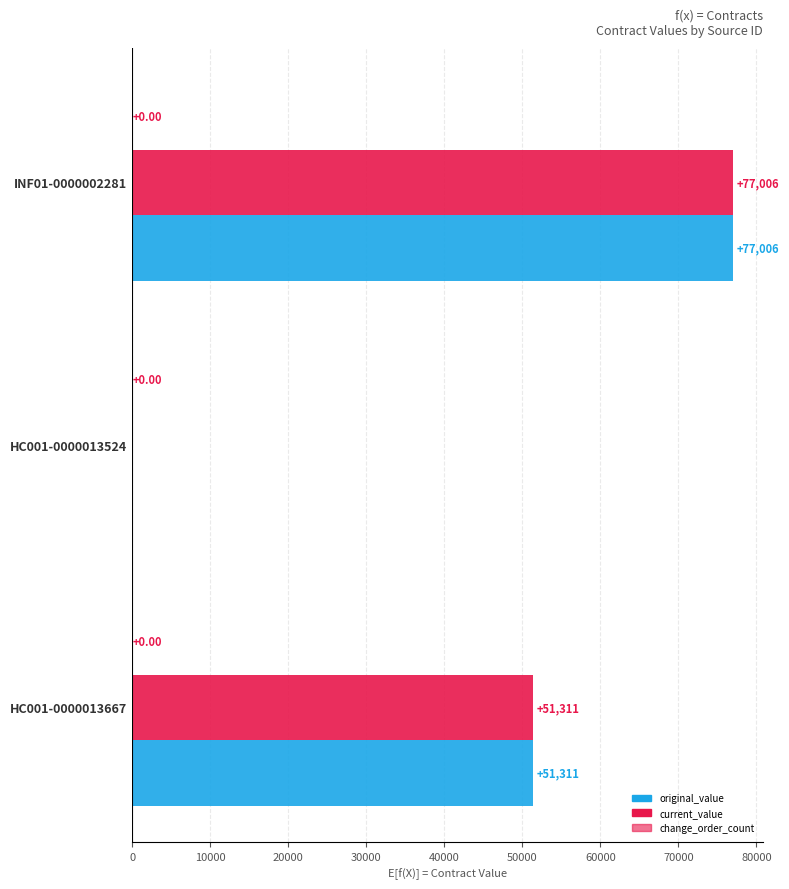

How many categories are shown in the chart?

3